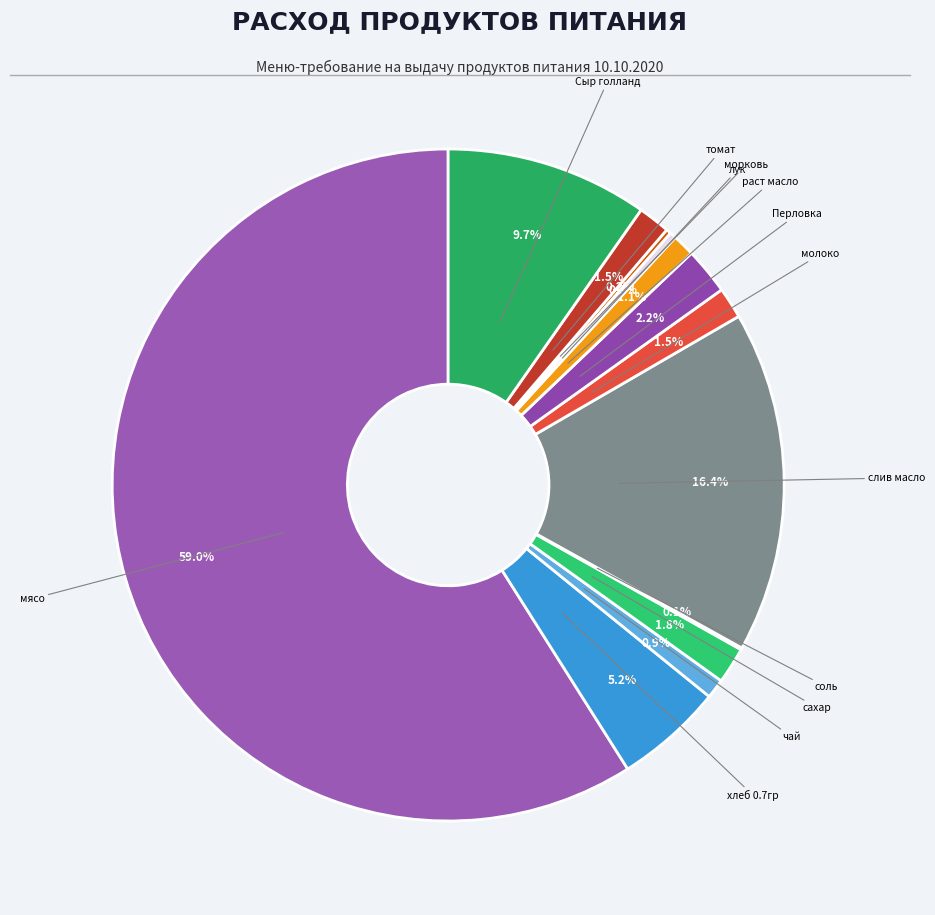

To the nearest percent, what is the average slice percentage?

8%